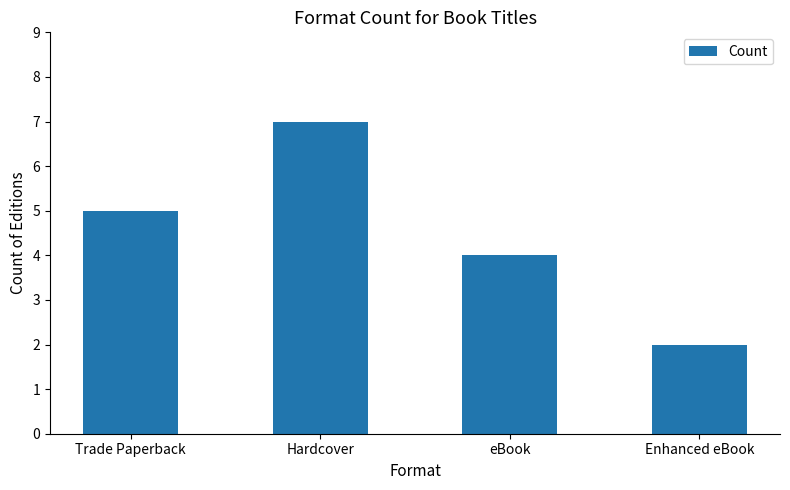

Which label corresponds to the largest value in the chart?

Hardcover